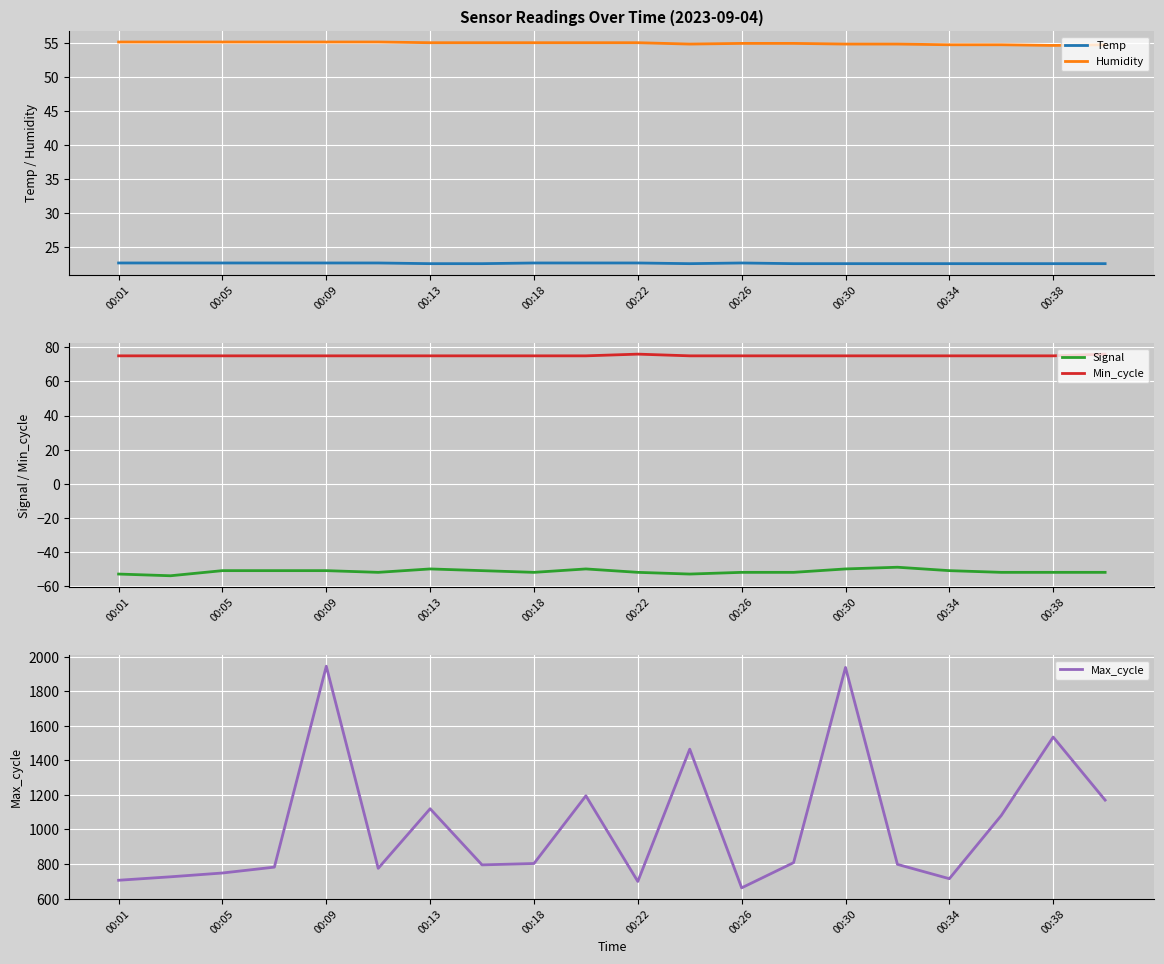

How many distinct data groups are displayed?

5